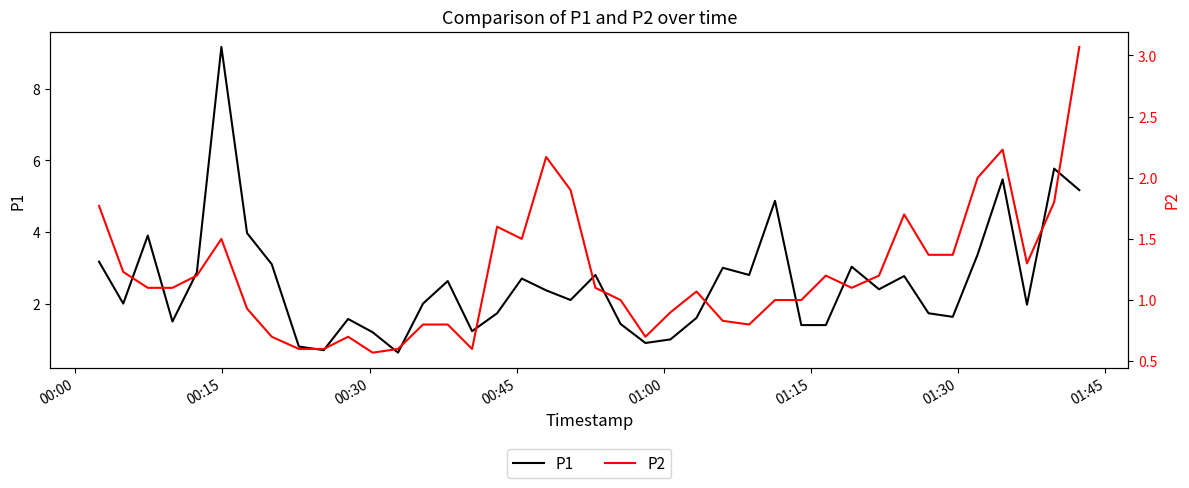

What is the minimum value for P1?

0.6